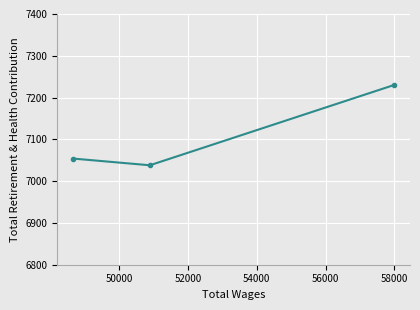

How many data points does each series have?

3